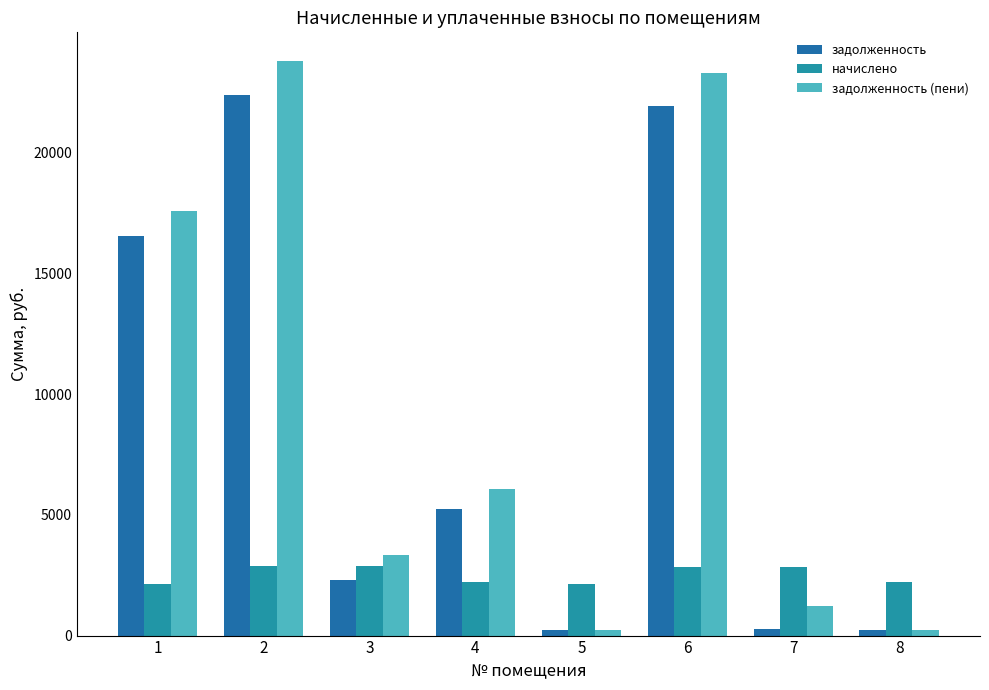

Are the bars grouped side by side (vs. stacked)?

Yes